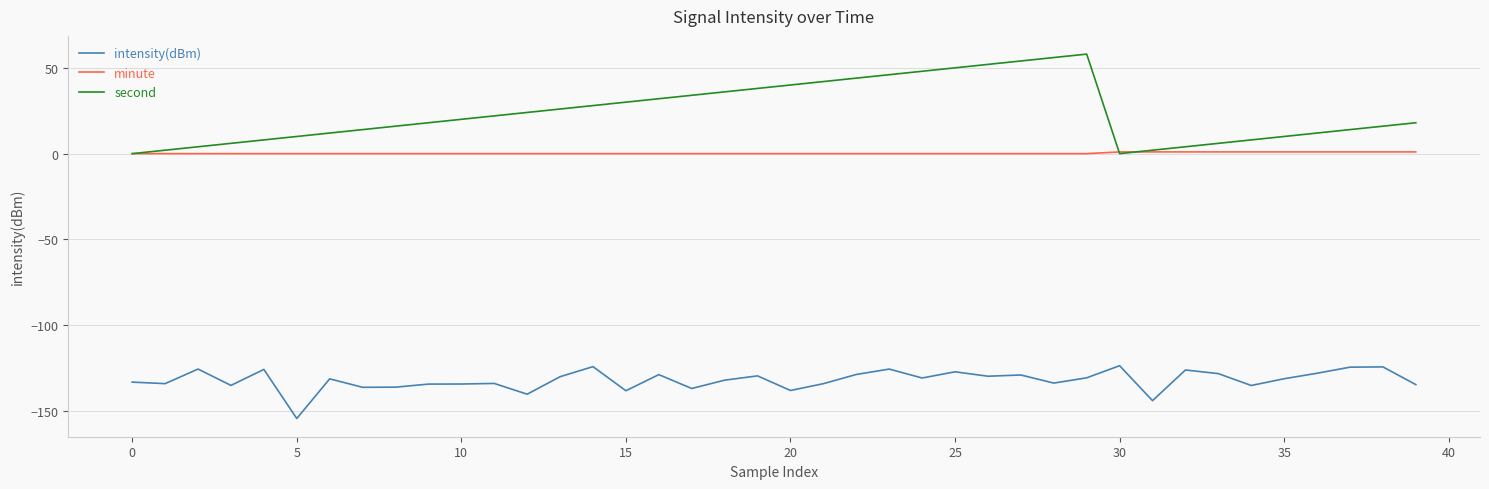

Which series has the widest spread of values?

second